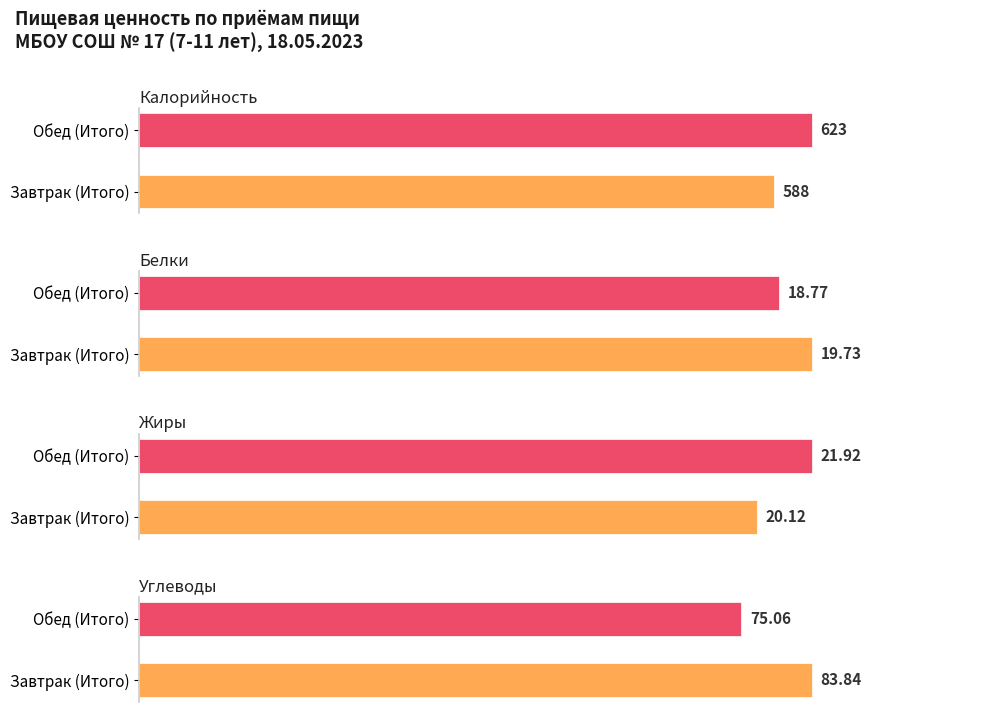

Read the Углеводы value at Завтрак (Итого).

83.8